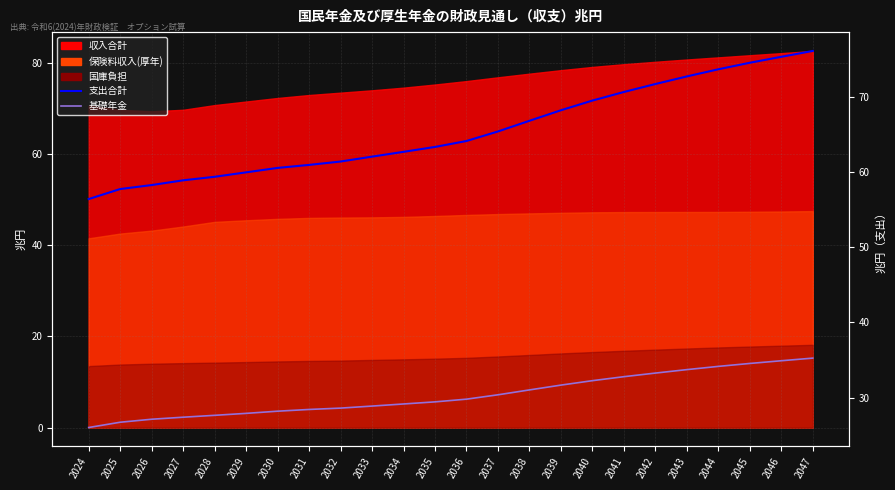

Is it true that 支出合計 equals 75.3 at 2046?

True